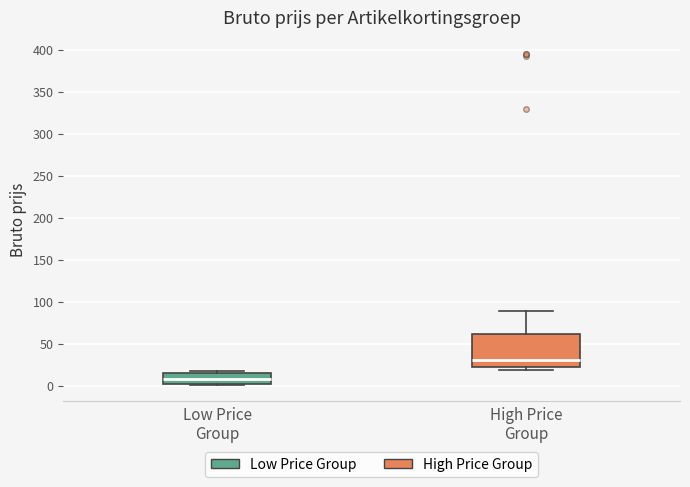

Which box's median line is the lowest?

Low Price Group